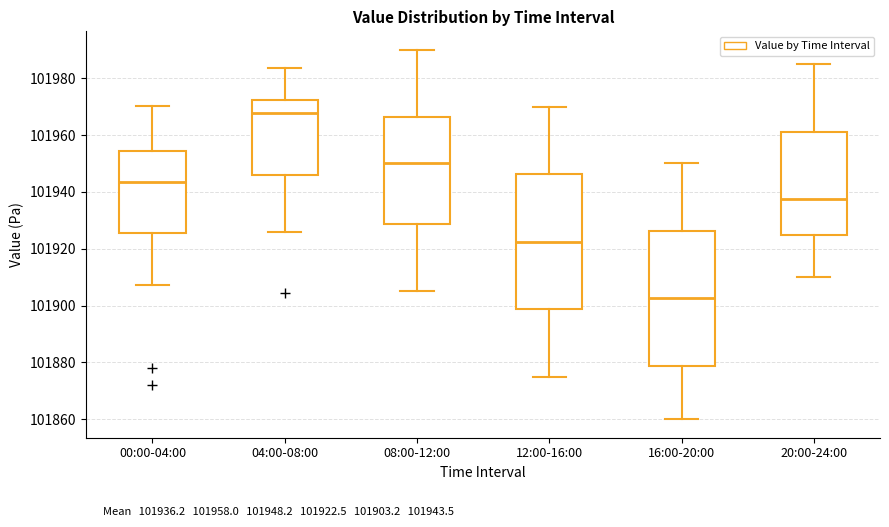

Reading left to right, read every box against the y-axis: the position of its median line, the range the box covers, and the ends of its whiskers. The values are not printed on the chart, so give them approximately, as read against the axis.

00:00-04:00: median 101944, box 101926 to 101954, whiskers 101908 to 101970
04:00-08:00: median 101968, box 101946 to 101972, whiskers 101926 to 101984
08:00-12:00: median 101950, box 101928 to 101966, whiskers 101906 to 101990
12:00-16:00: median 101922, box 101898 to 101946, whiskers 101876 to 101970
16:00-20:00: median 101902, box 101878 to 101926, whiskers 101860 to 101950
20:00-24:00: median 101938, box 101926 to 101962, whiskers 101910 to 101986